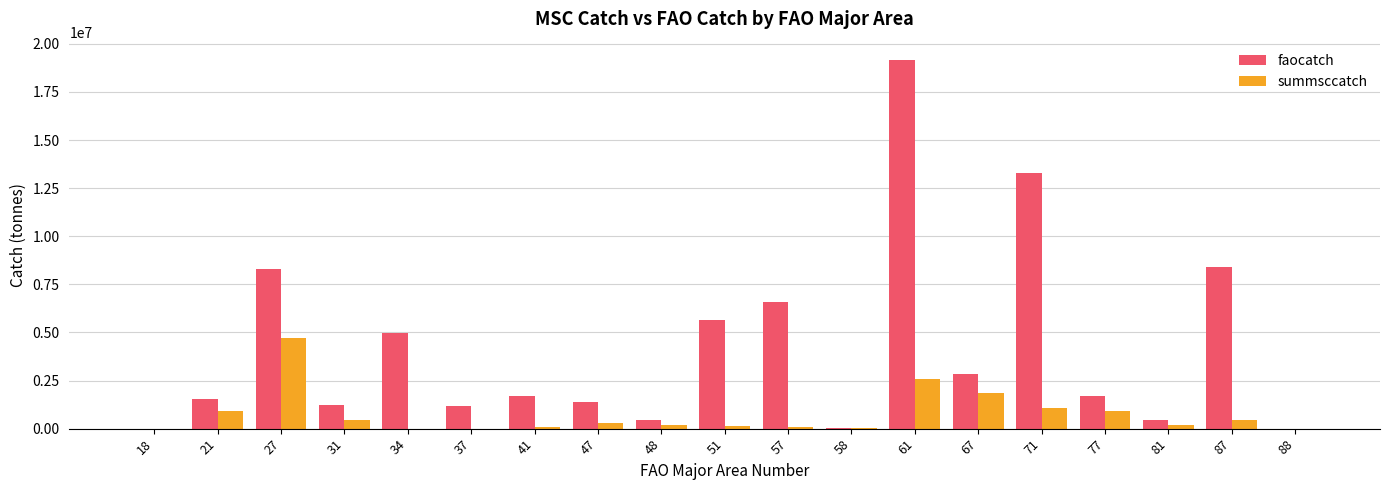

Which series changed the most between 48 and 51?

faocatch